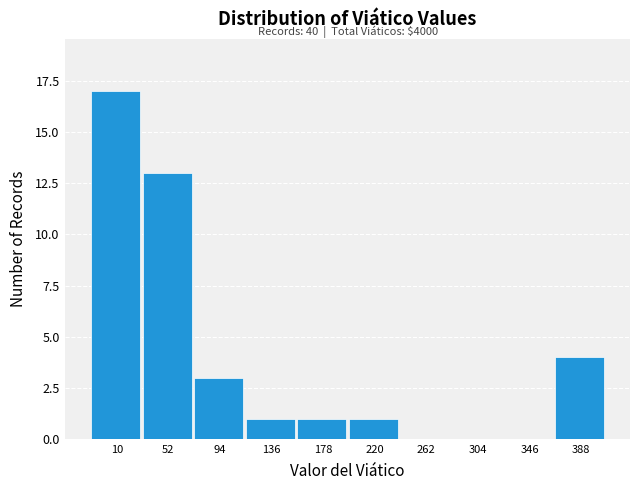

Reading left to right, extract all data points from this chart.

10=17	52=13	94=3	136=1	178=1	220=1	262=0	304=0	346=0	388=4